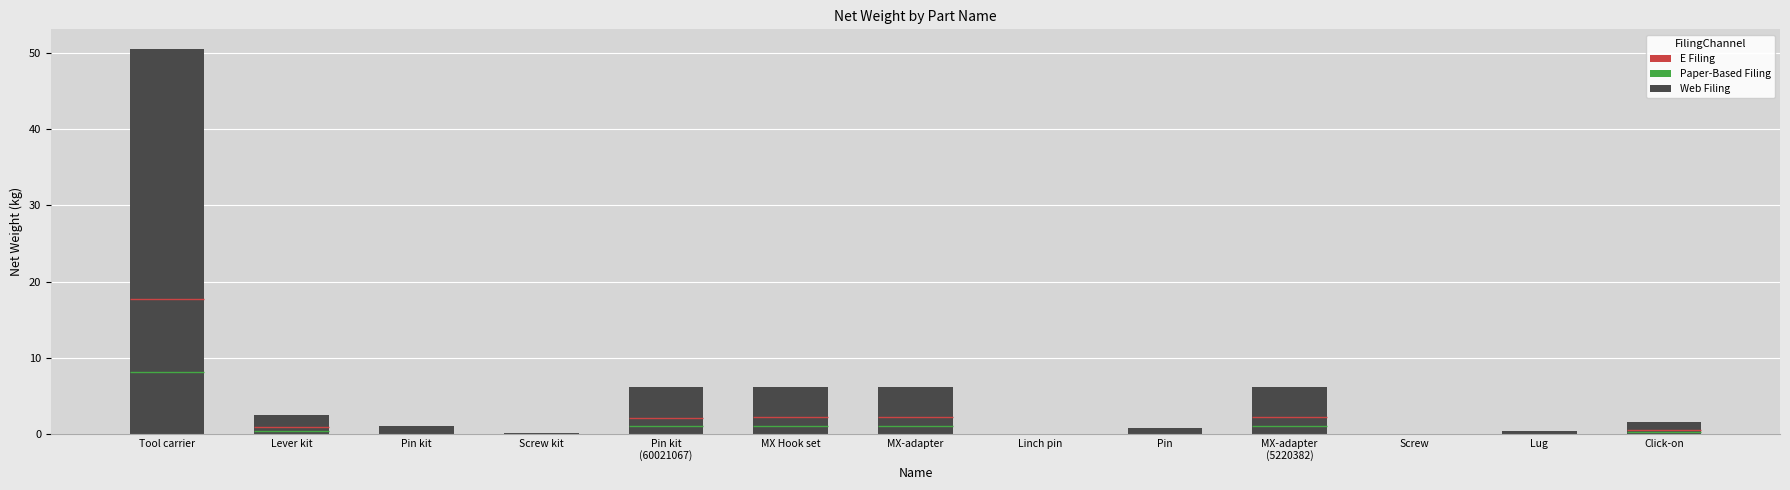

What is the approximate value at Lug?

0.4